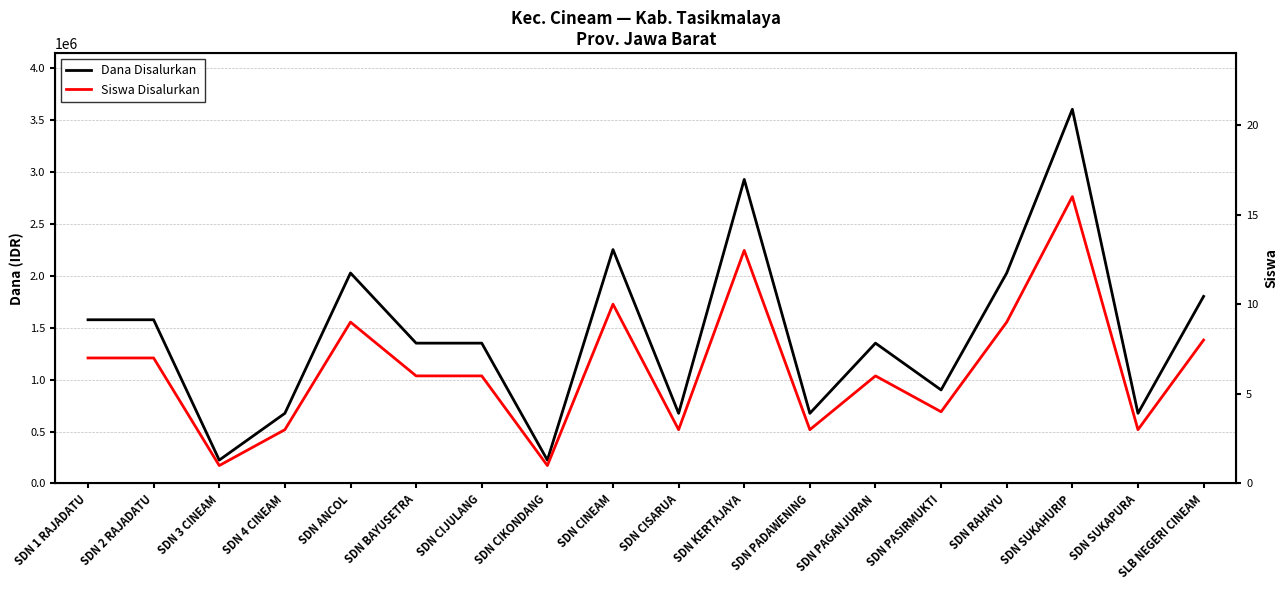

Reading right to left, what are all the values shown in this chart?

Dana Disalurkan: 1800000	675000	3600000	2025000	900000	1350000	675000	2925000	675000	2250000	225000	1350000	1350000	2025000	675000	225000	1575000	1575000
Siswa Disalurkan: 8	3	16	9	4	6	3	13	3	10	1	6	6	9	3	1	7	7